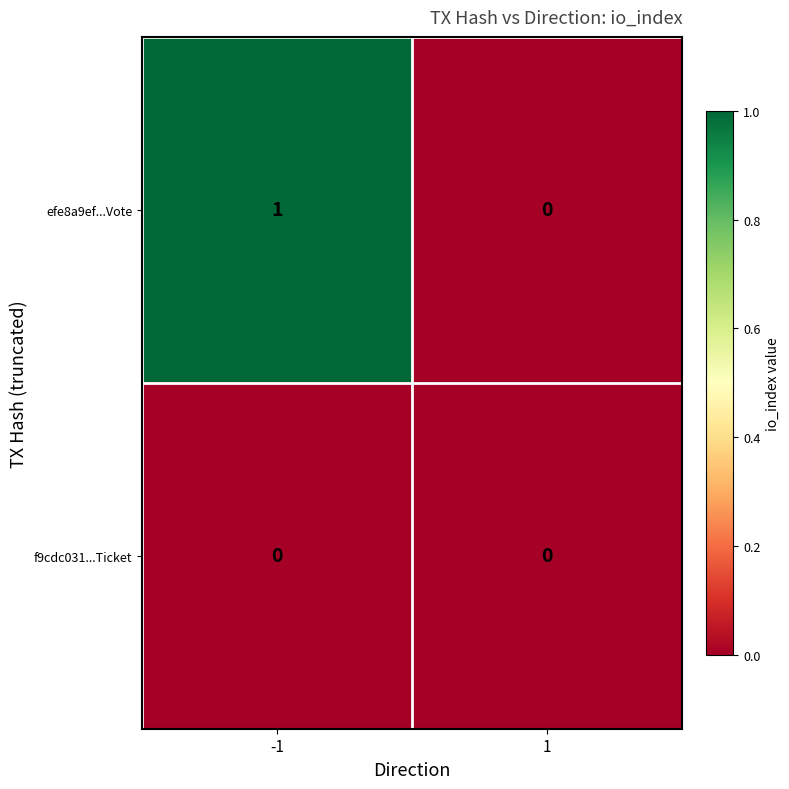

Is it true that f9cdc031...Ticket equals 0 at -1?

True